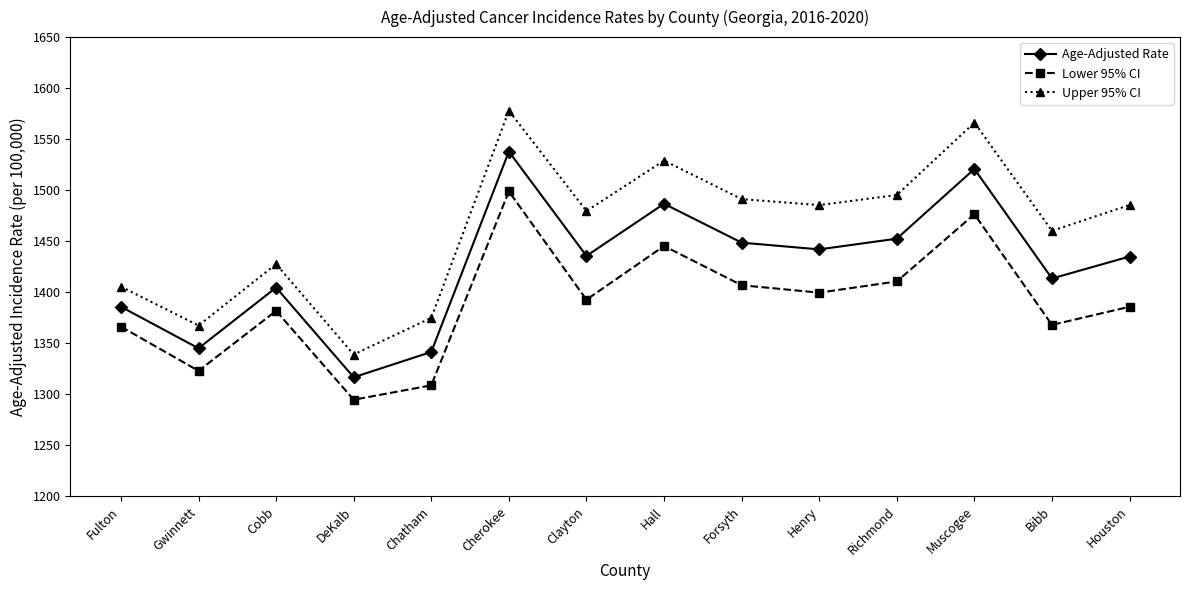

What is the highest value of the Upper 95% CI series?

1577.9